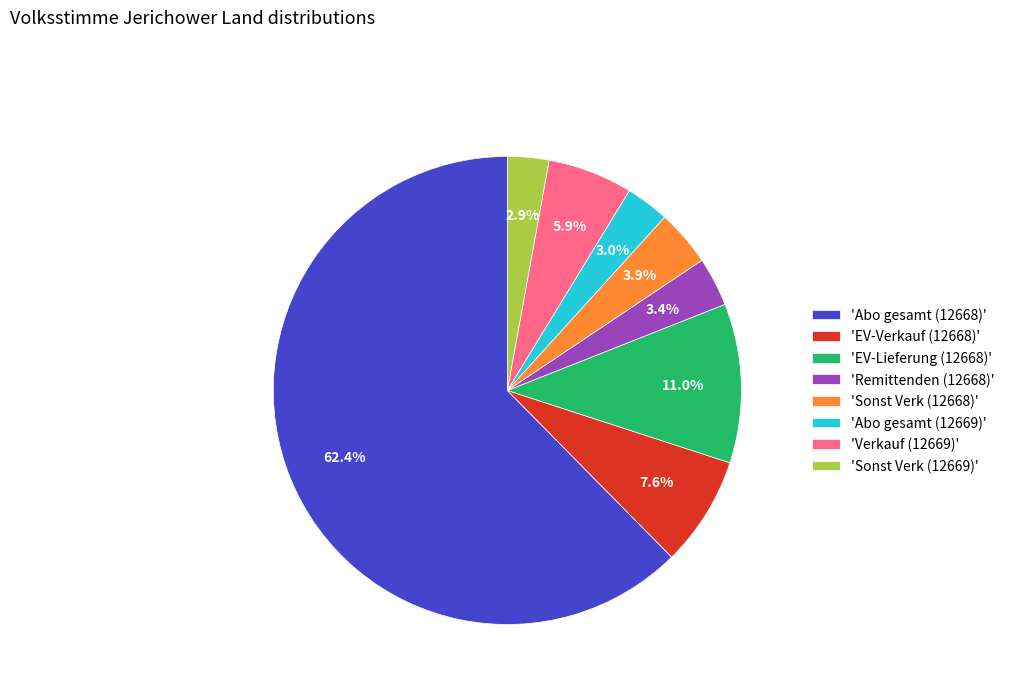

What percentage is NOT represented by 'Sonst Verk (12668)'?

96.1%